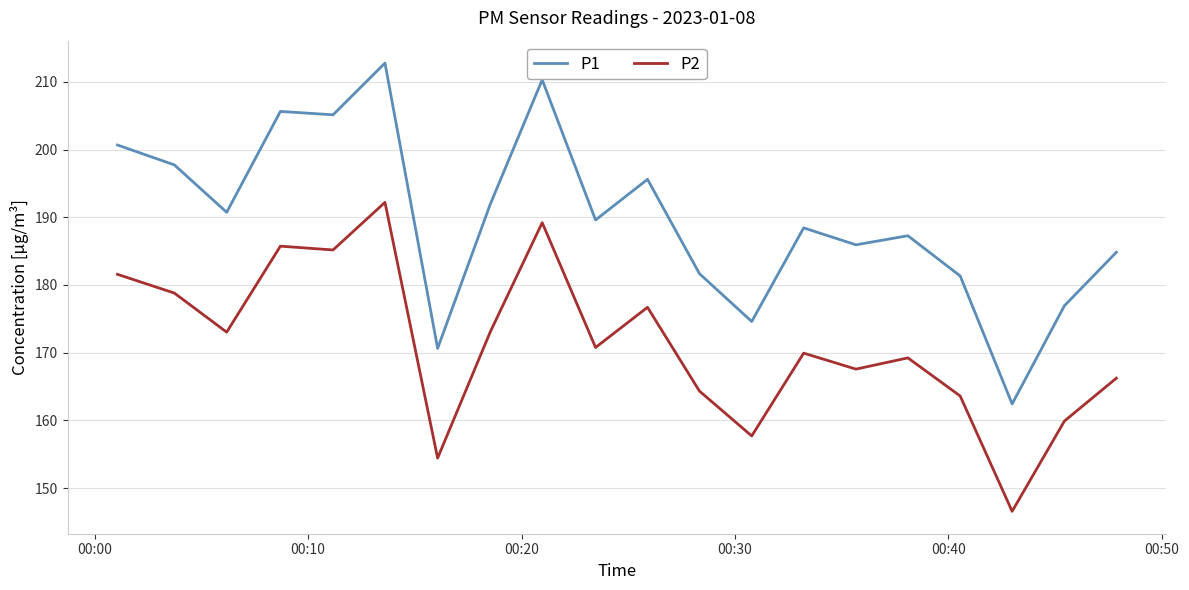

Rank the series by their maximum value, from highest to lowest.

P1, P2